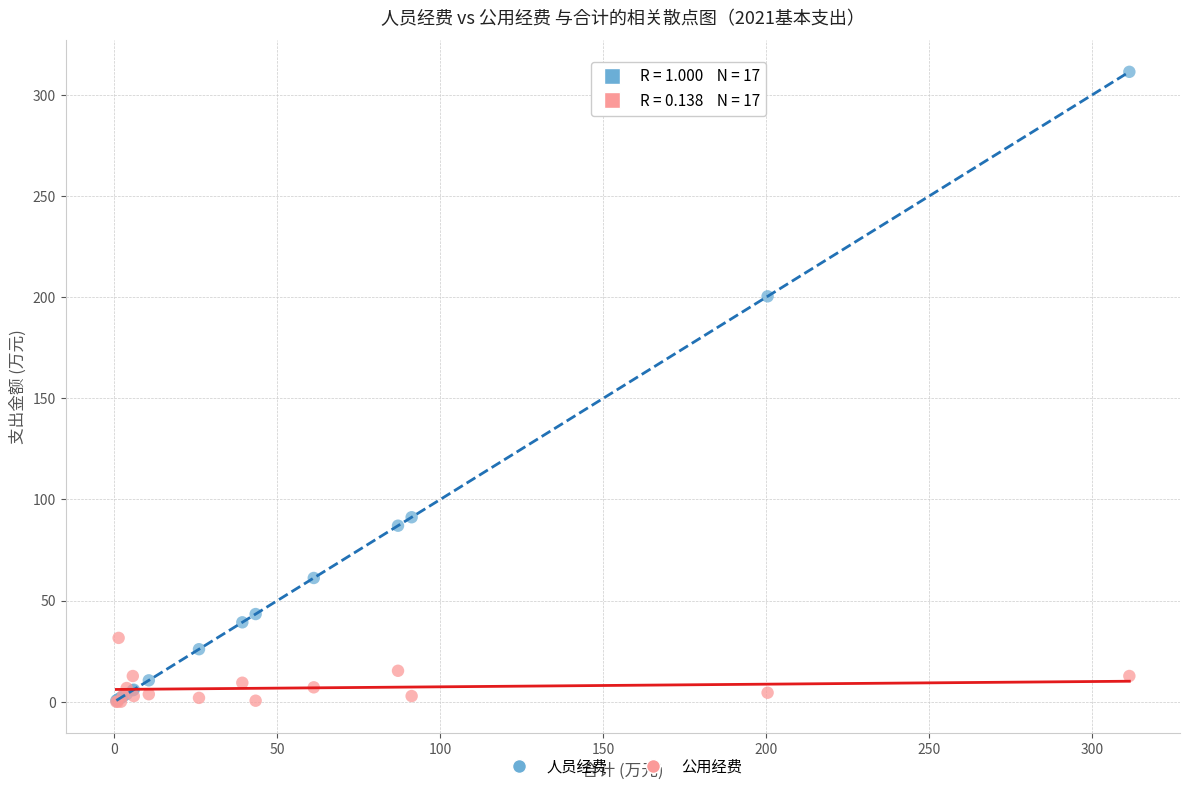

In the 人员经费 series, what Y value is closest to 155?

200.4